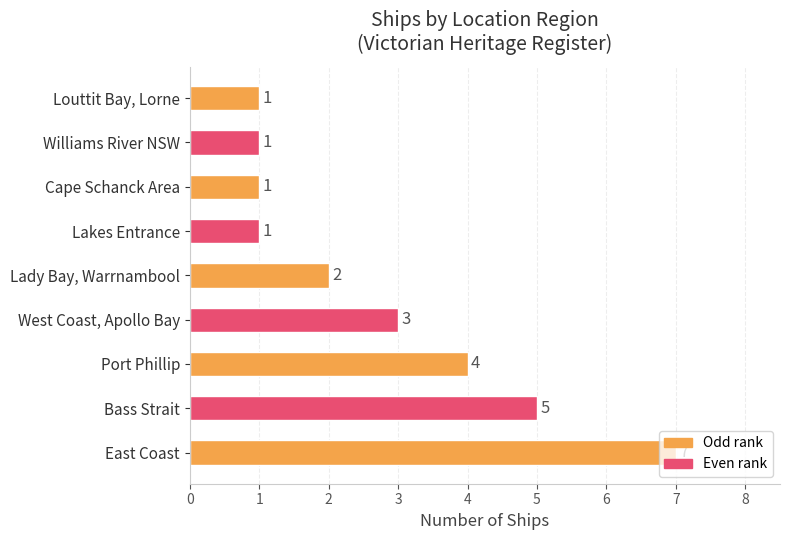

How many data points does each series have?

9